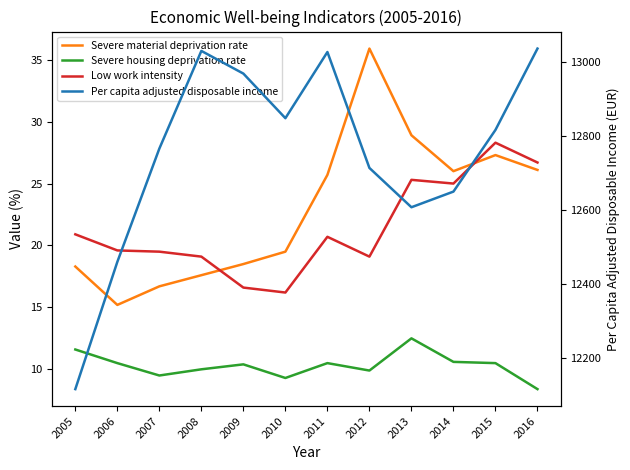

Which category has the highest value in the Low work intensity series?

2015